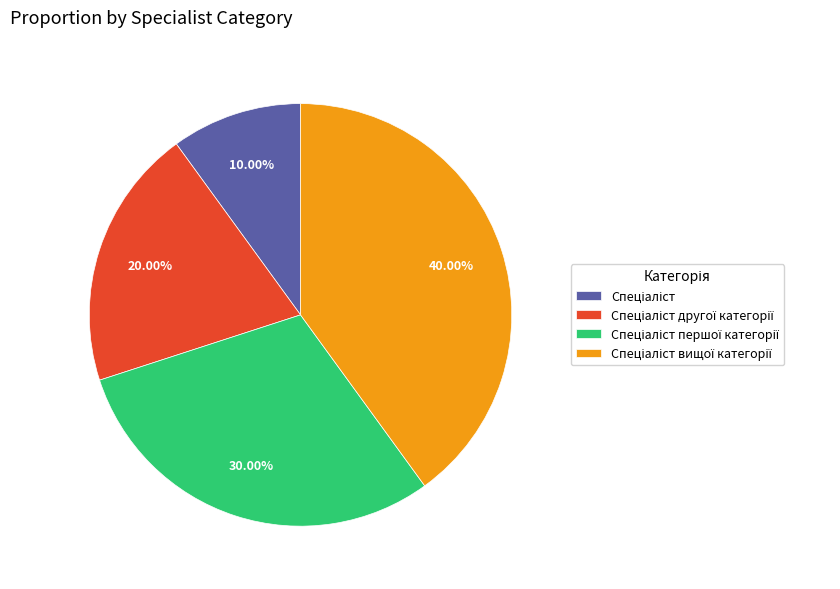

To the nearest percent, what is the difference between the largest and smallest slice percentages?

30%